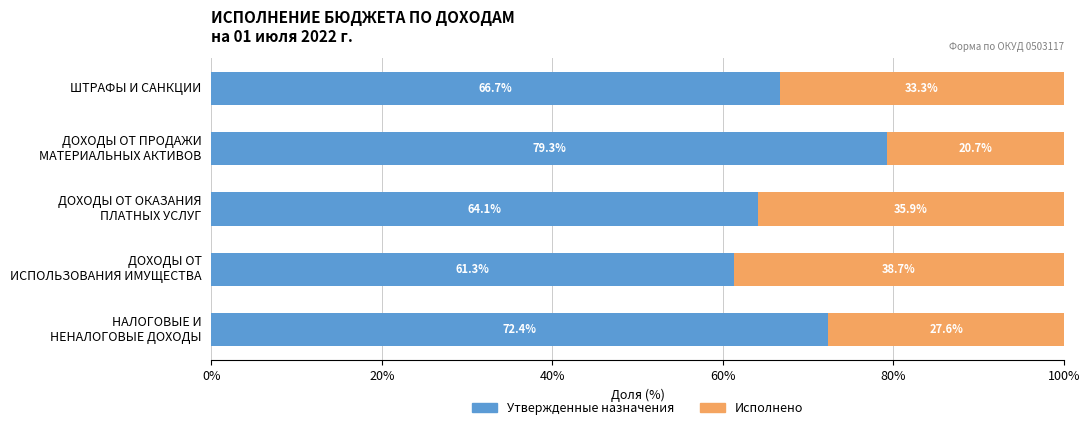

True or false: Утвержденные назначения has a value of 93.3 at ШТРАФЫ И САНКЦИИ.

False